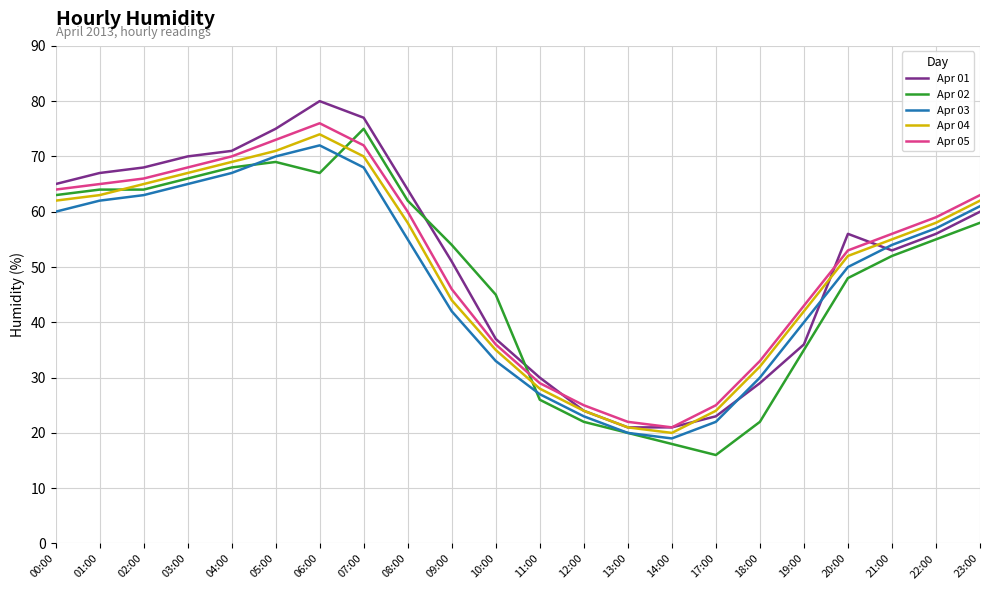

What position from the right is 10:00?

12